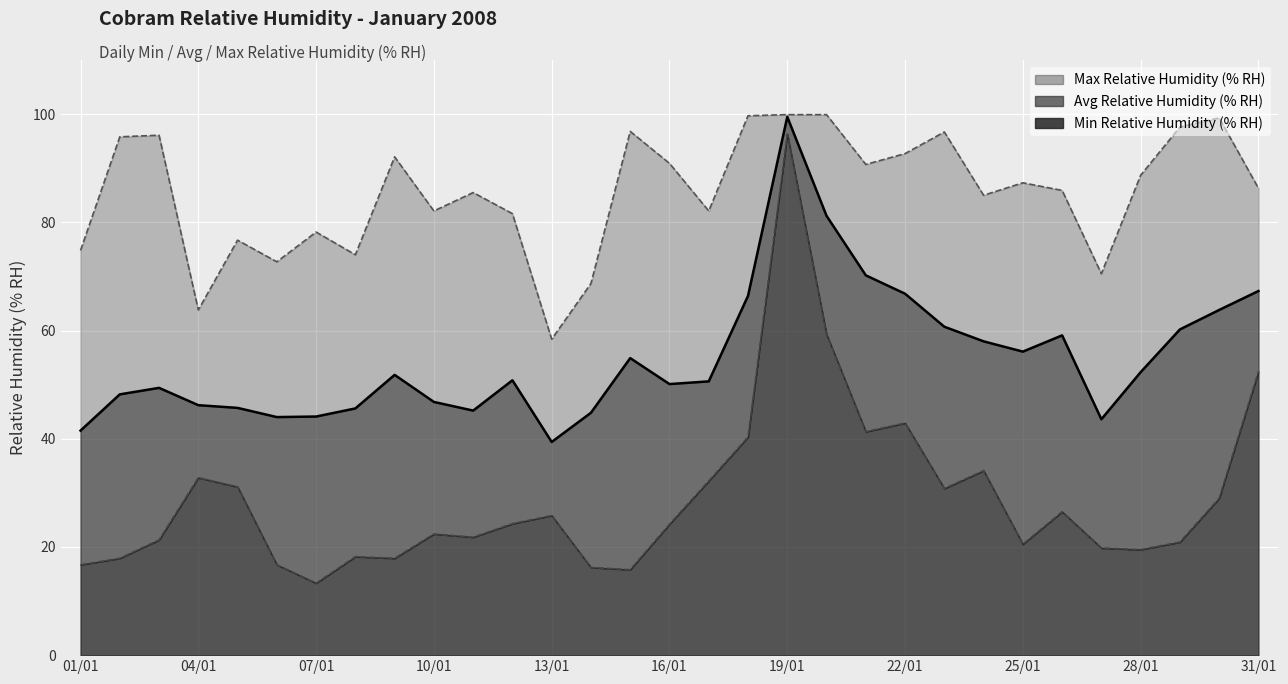

What is the maximum value for Avg Relative Humidity (% RH)?

99.5